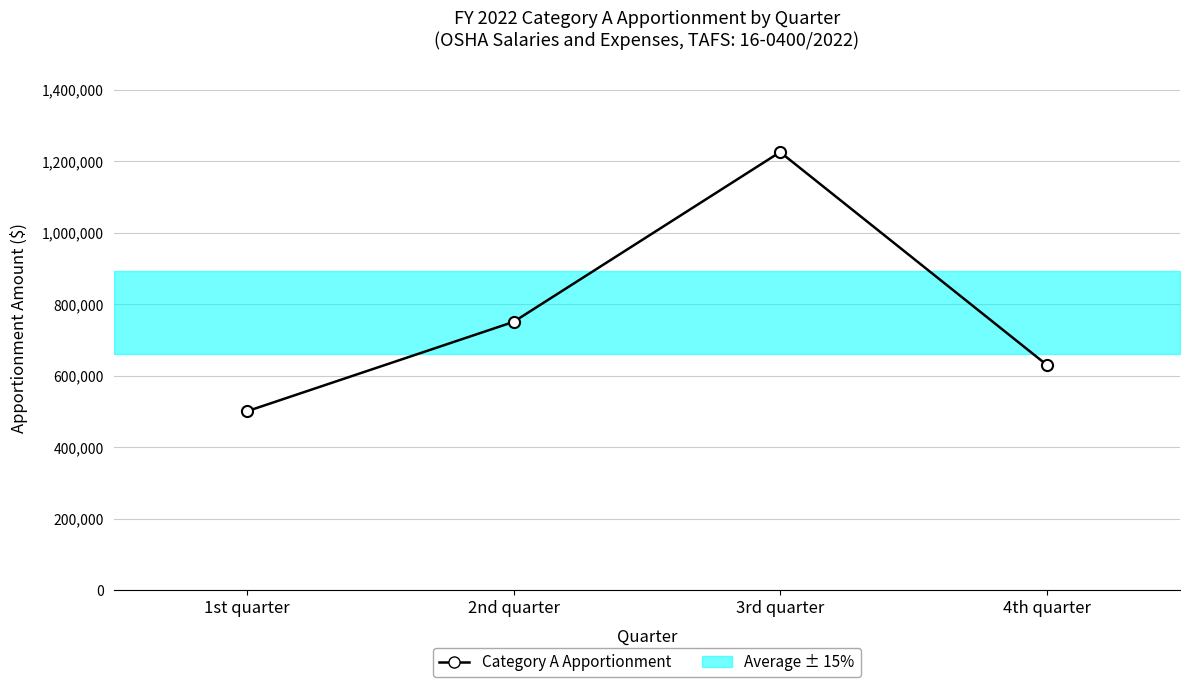

What is the change in value from 1st quarter to 2nd quarter?

+250000